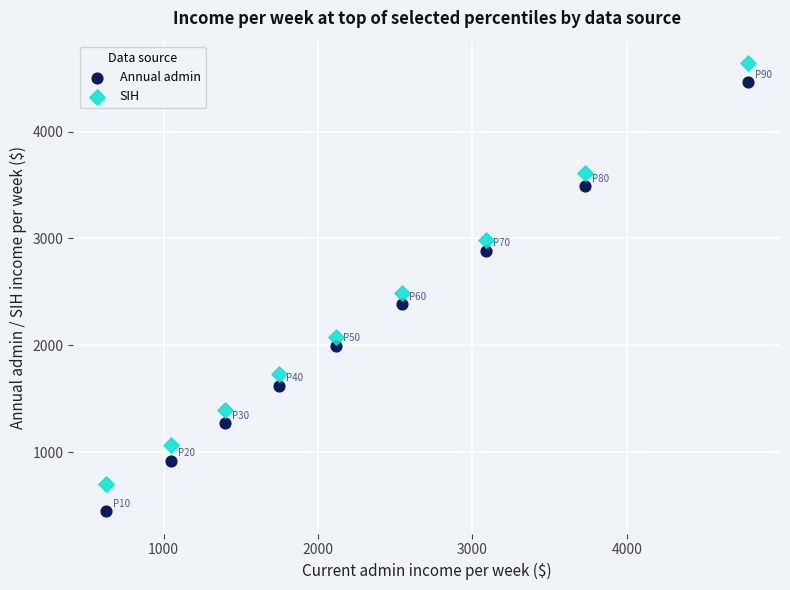

Which series has the widest spread of Y values?

Annual admin